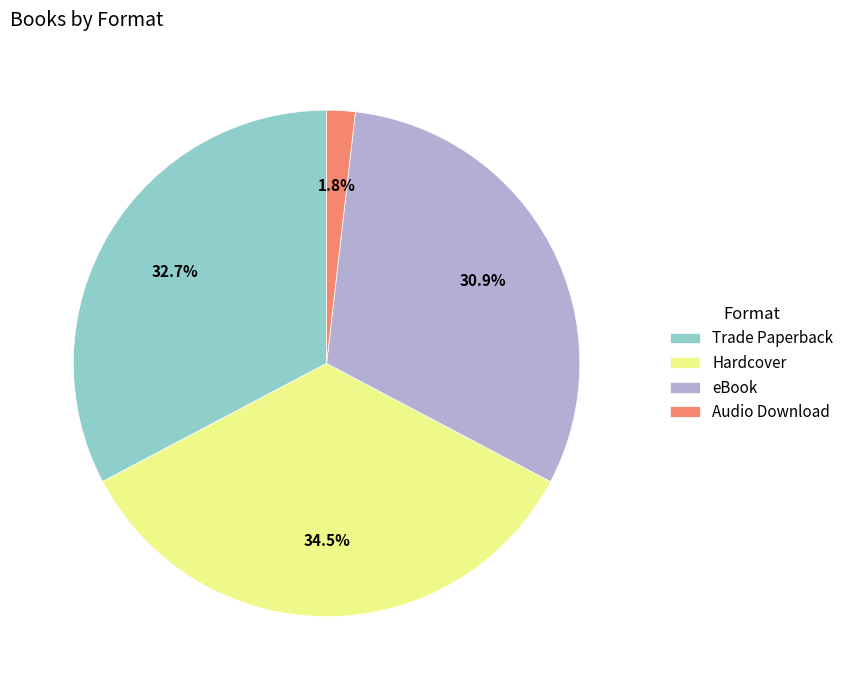

What is the largest slice in the pie chart?

Hardcover